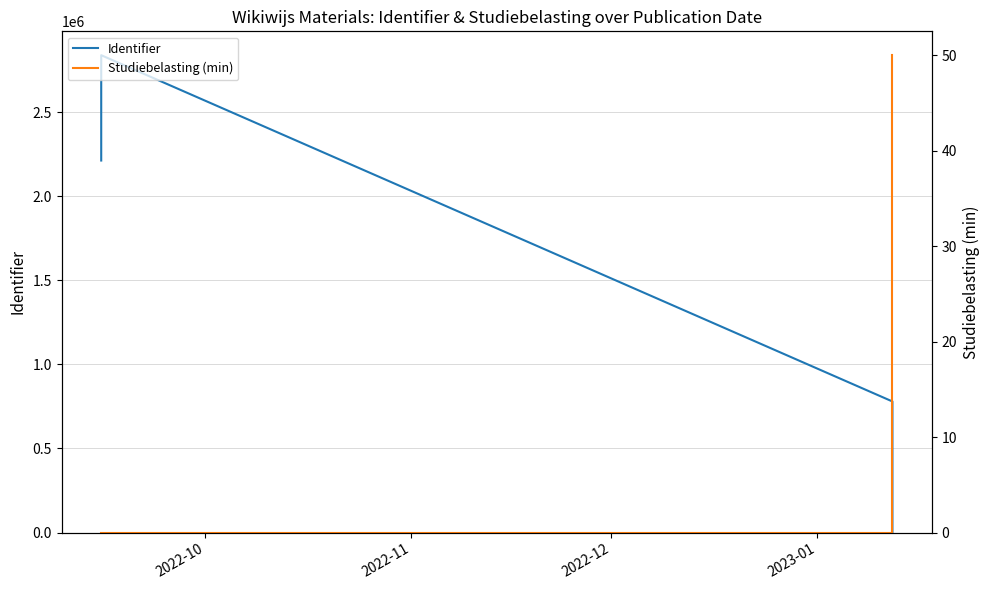

How many interior local peaks does the Identifier series have?

1